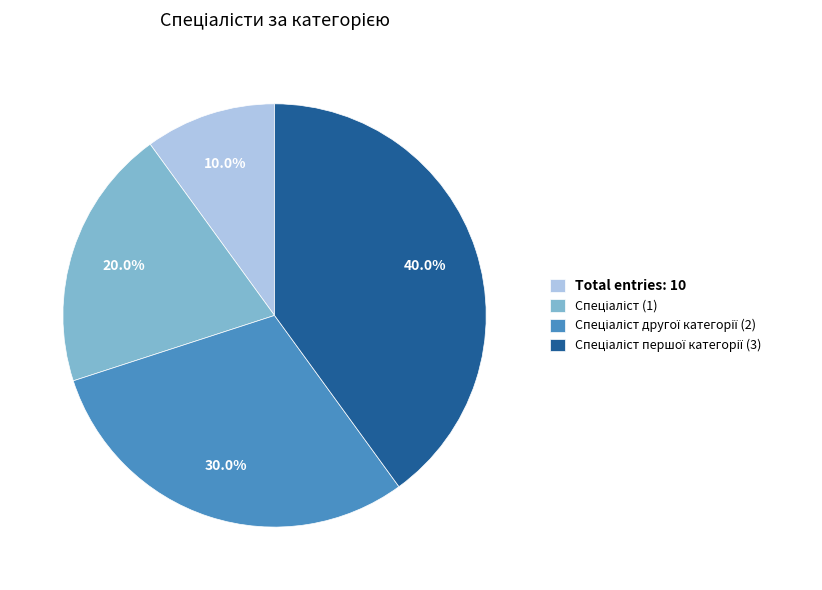

Count the number of slices in the pie.

4